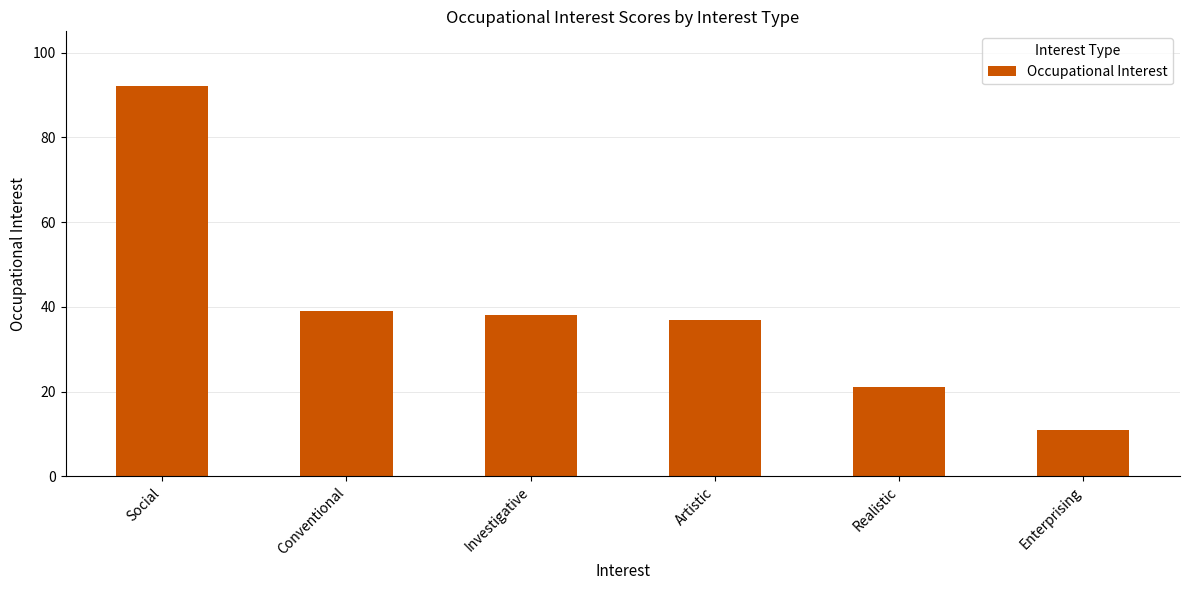

Does the chart contain any negative values?

No